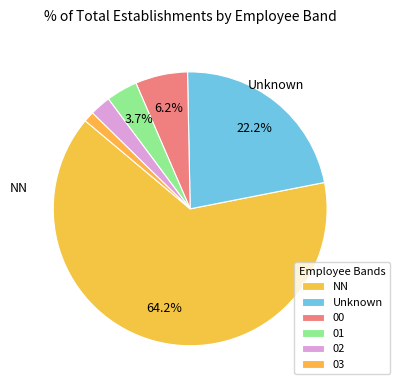

What is the smallest slice in the pie chart?

03